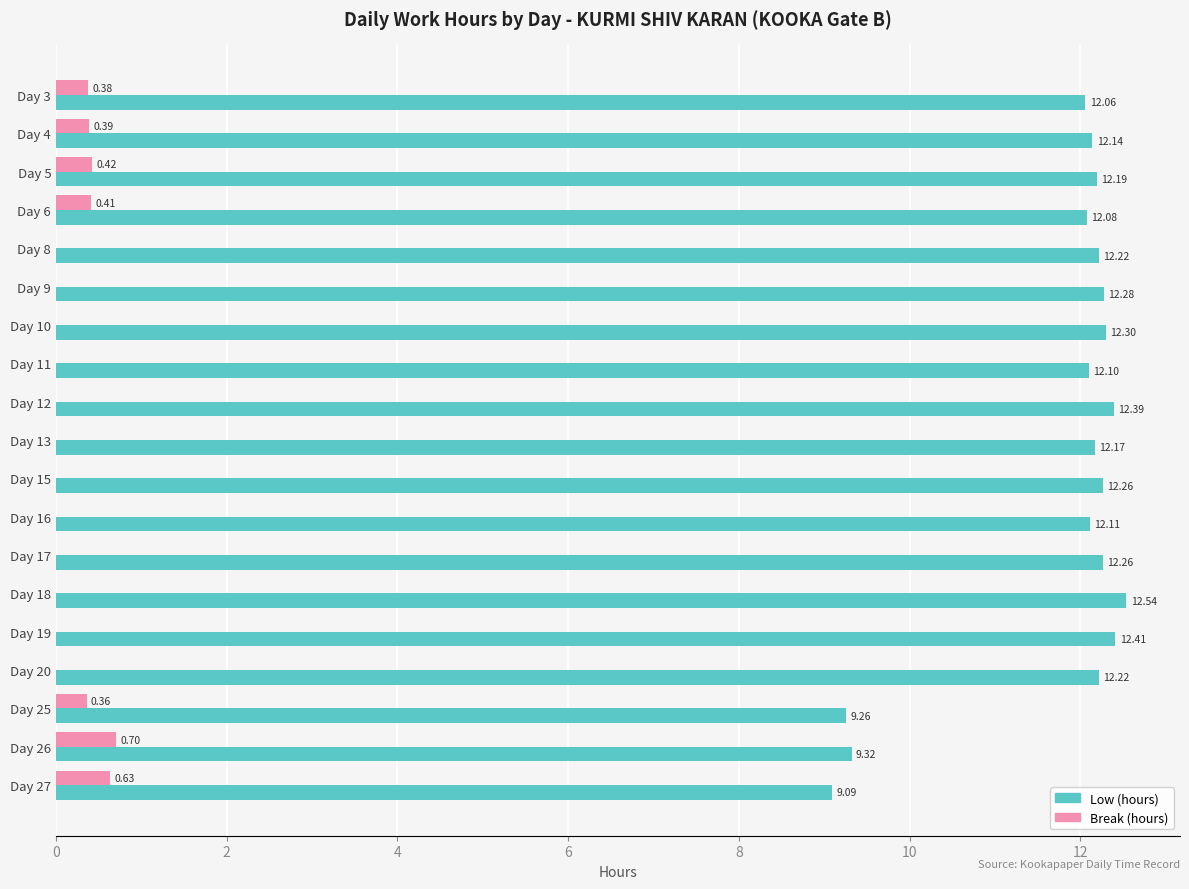

What is the sum of all Low (hours) values?

223.4